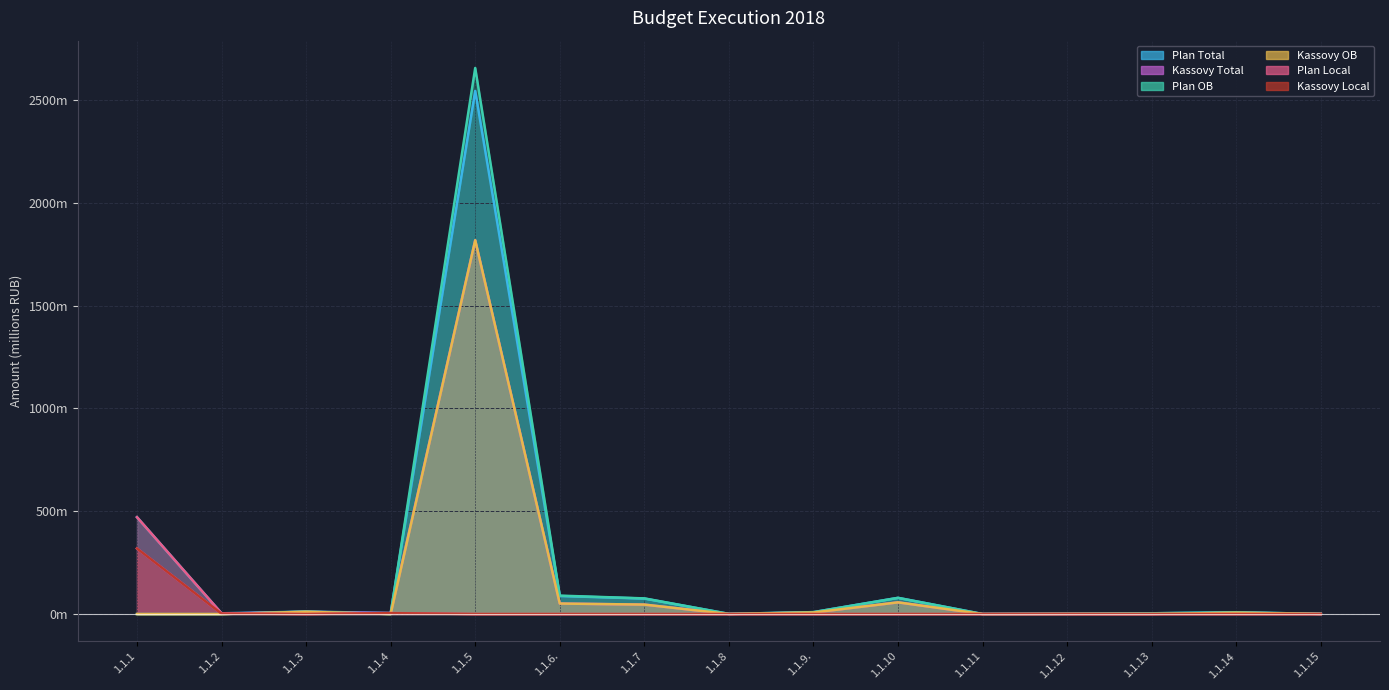

True or false: Plan Local and Kassovy Local intersect in this chart.

False